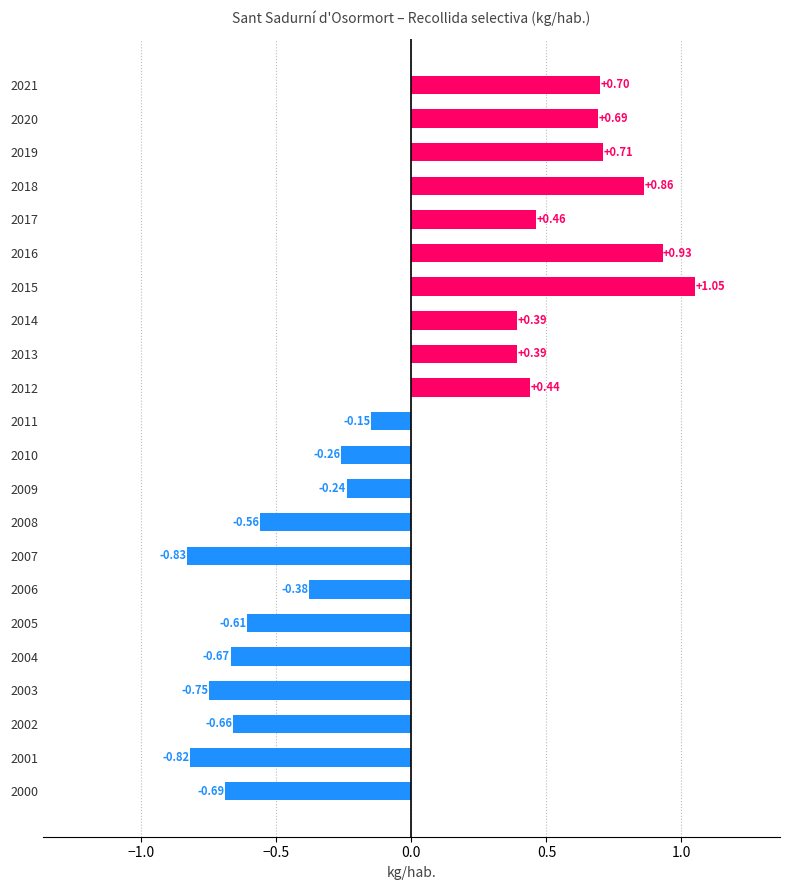

What is the difference between the maximum and minimum values?

1.9